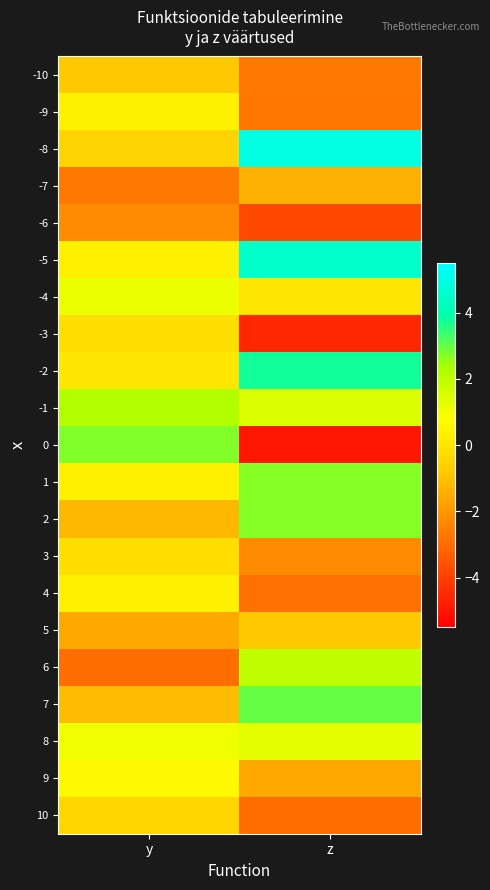

How many categories are shown in the chart?

2